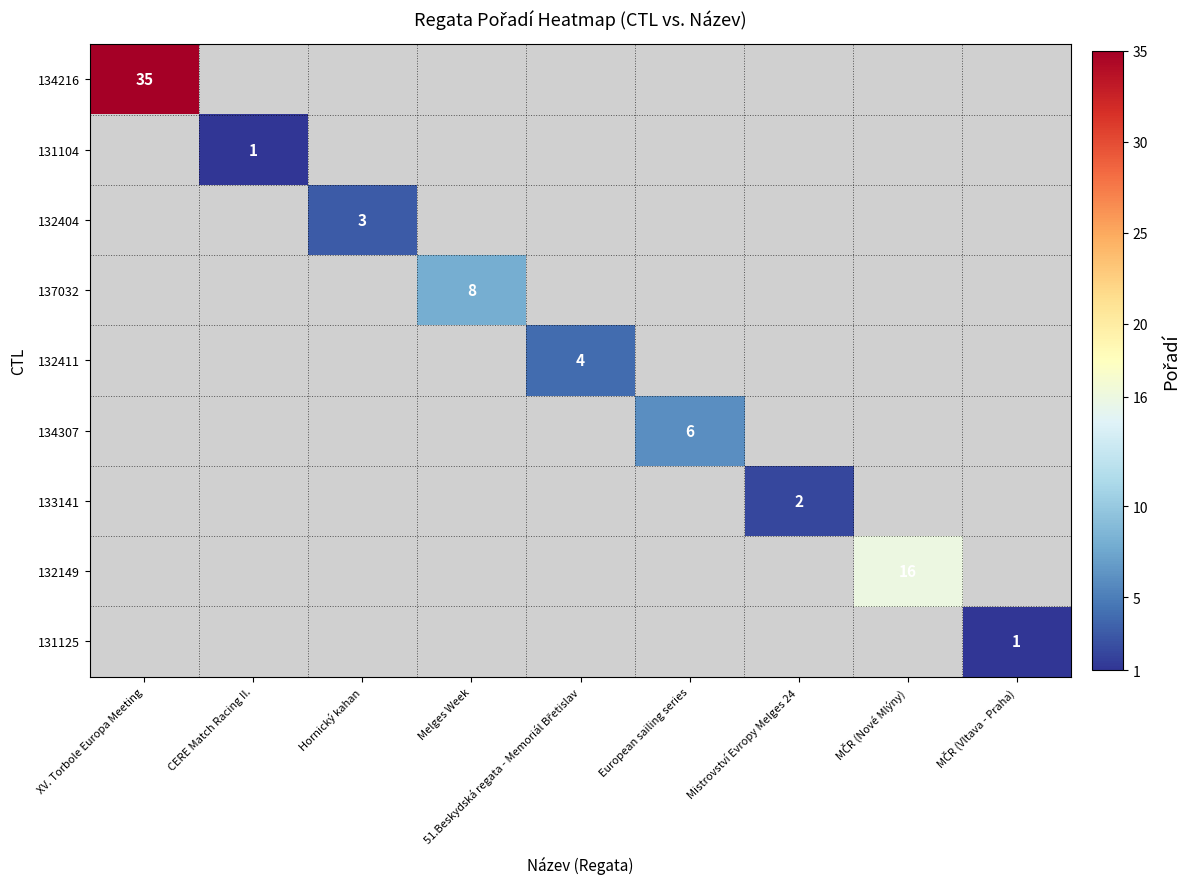

True or false: 131104 has a value of 2 at CERE Match Racing II..

False